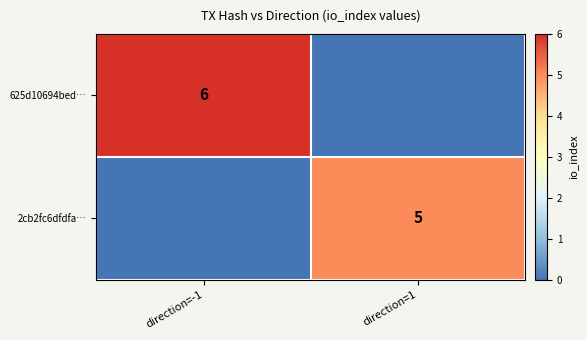

The 625d10694bed… series shows 6 at direction=-1. True or false?

True